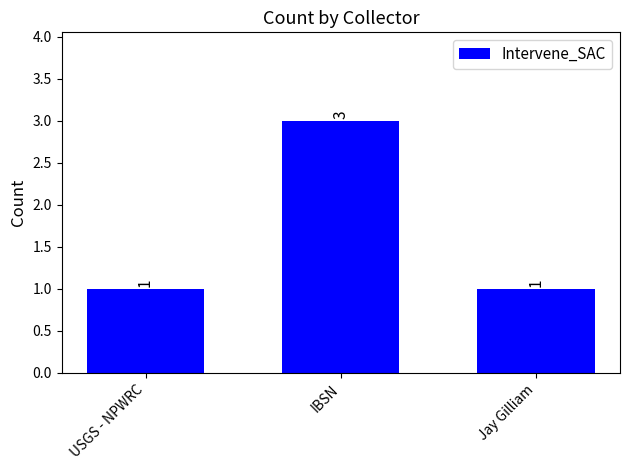

What is the average value?

2